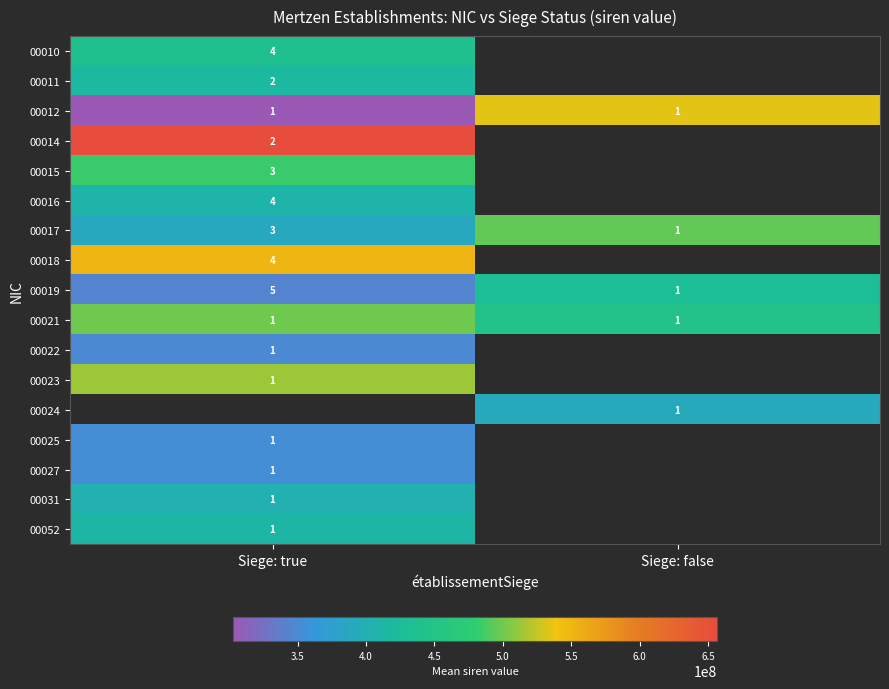

How many series are shown in this chart?

17